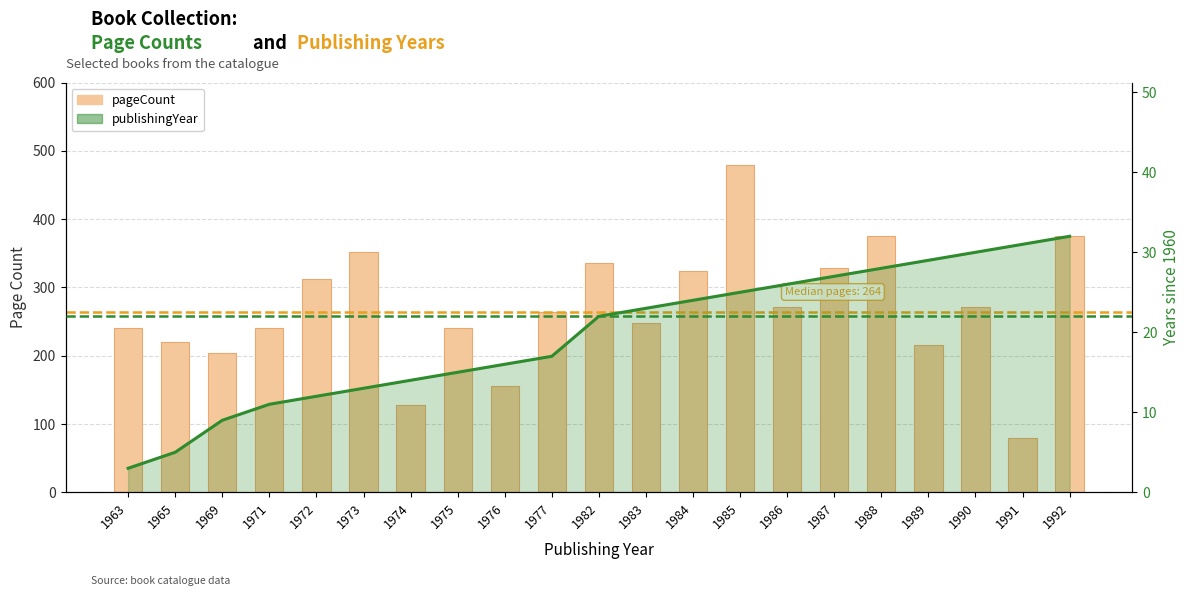

Is it true that pageCount equals 312 at 1972?

True